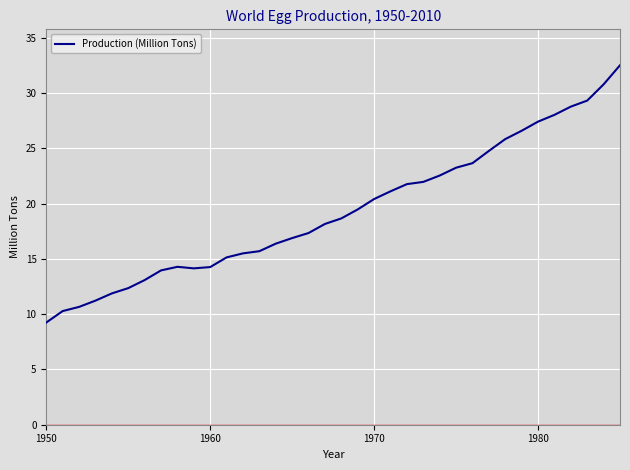

What is the greatest value displayed?

32.5